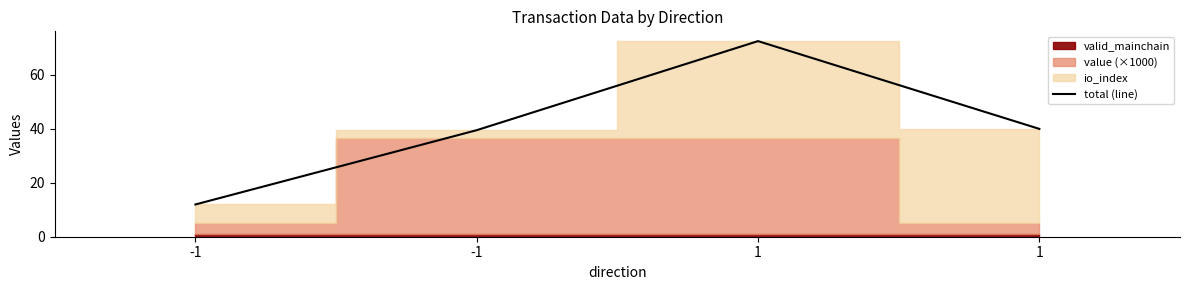

The value at -1 is 39.5. True or false?

True